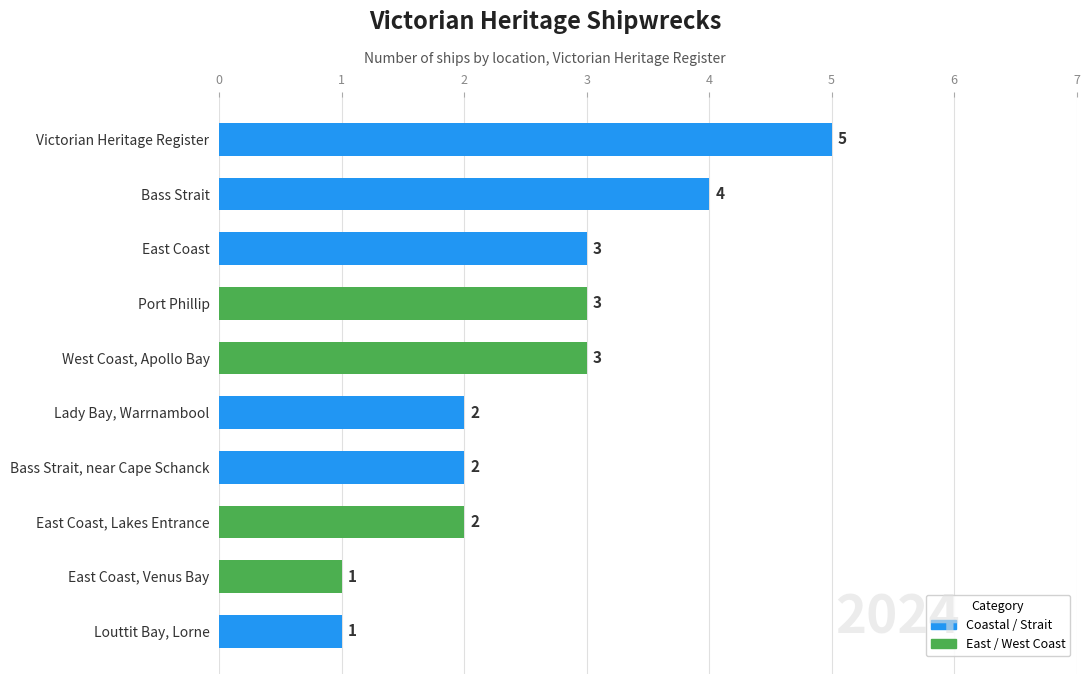

What is the difference between the maximum and minimum values?

4